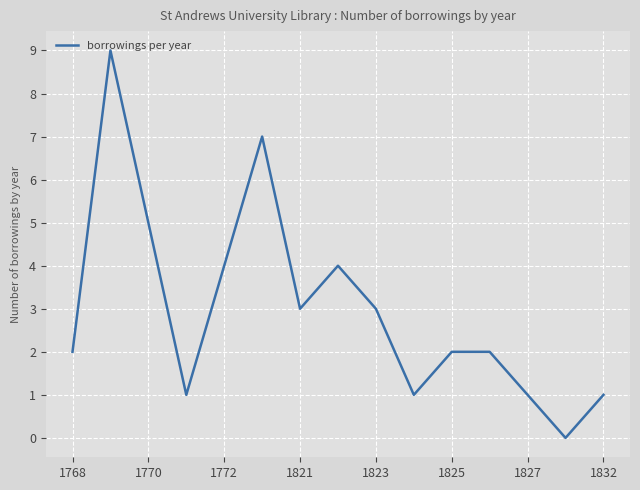

What is the difference between the maximum and minimum values?

9